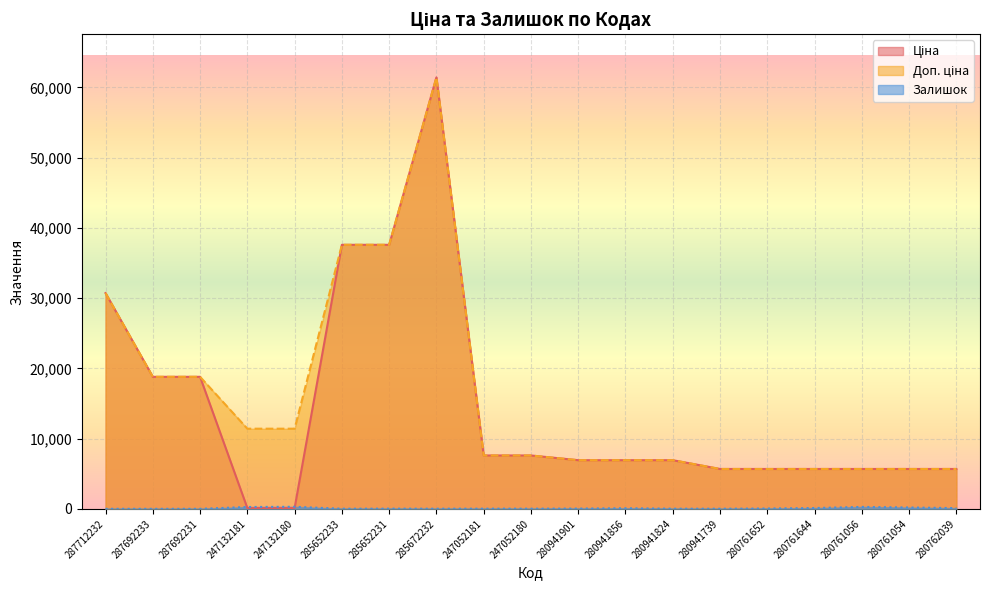

Count the number of categories in the chart.

19